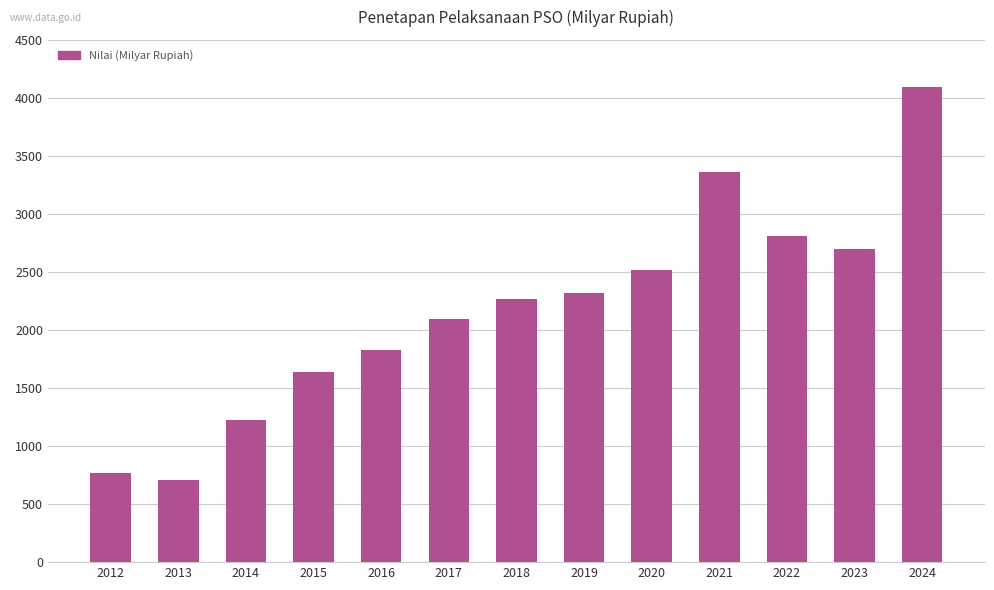

What is the smallest value displayed?

705.0